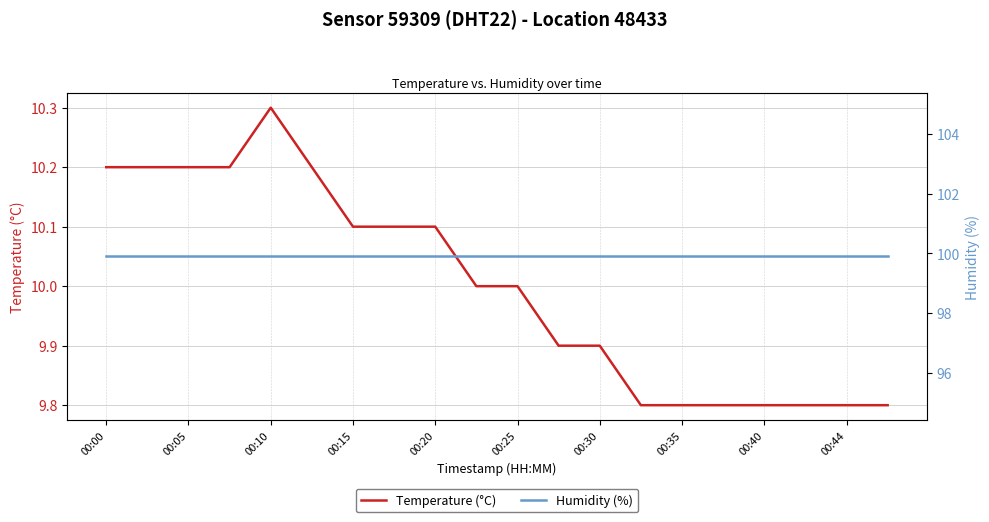

At how many categories does at least one series exceed 78?

20